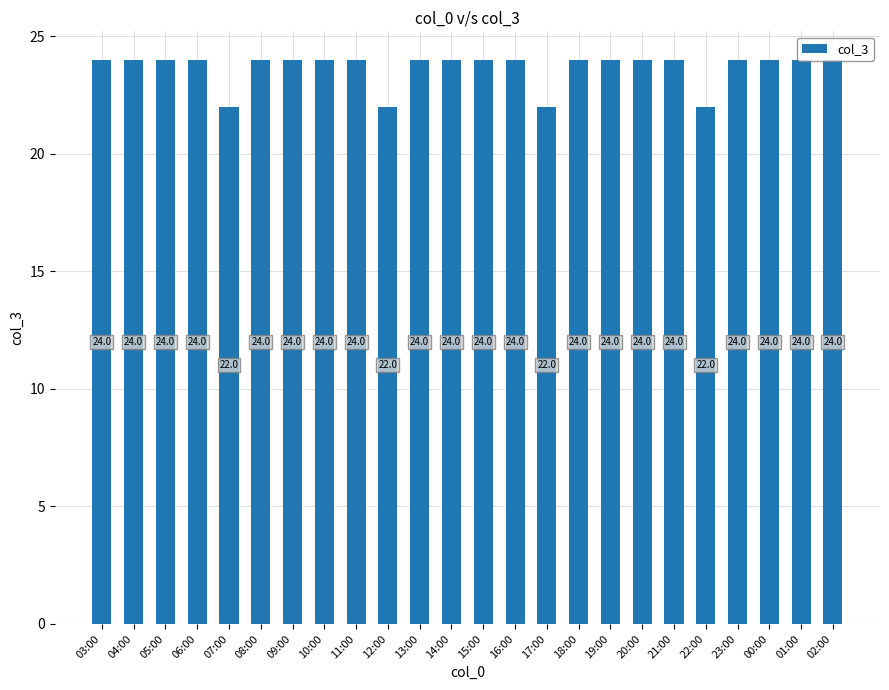

Does the chart contain any negative values?

No